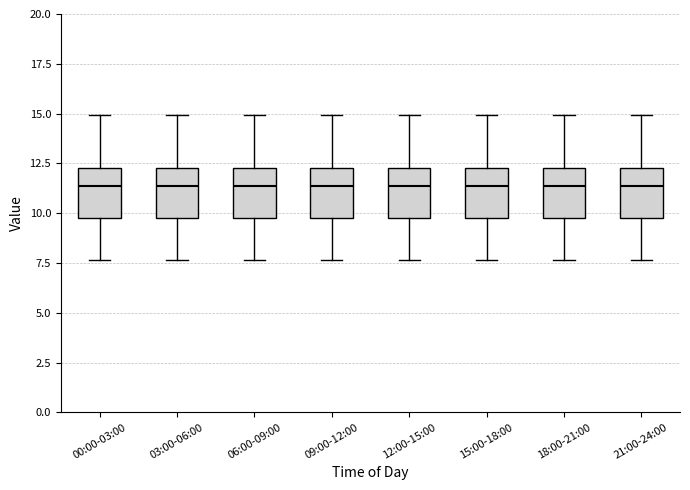

Reading left to right, read every box against the y-axis: the position of its median line, the range the box covers, and the ends of its whiskers. The values are not printed on the chart, so give them approximately, as read against the axis.

00:00-03:00: median 11.5, box 9.5 to 12.5, whiskers 7.5 to 15.0
03:00-06:00: median 11.5, box 9.5 to 12.5, whiskers 7.5 to 15.0
06:00-09:00: median 11.5, box 9.5 to 12.5, whiskers 7.5 to 15.0
09:00-12:00: median 11.5, box 9.5 to 12.5, whiskers 7.5 to 15.0
12:00-15:00: median 11.5, box 9.5 to 12.5, whiskers 7.5 to 15.0
15:00-18:00: median 11.5, box 9.5 to 12.5, whiskers 7.5 to 15.0
18:00-21:00: median 11.5, box 9.5 to 12.5, whiskers 7.5 to 15.0
21:00-24:00: median 11.5, box 9.5 to 12.5, whiskers 7.5 to 15.0